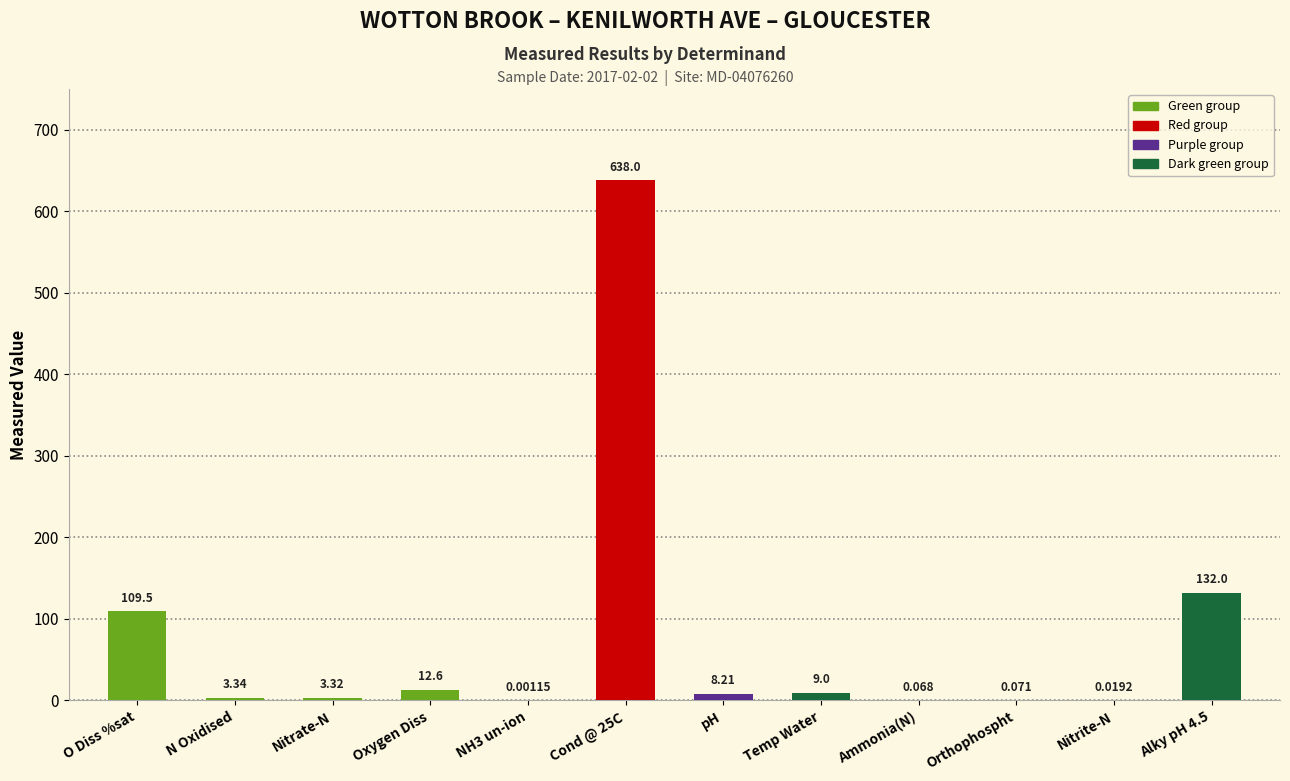

What is the difference between the values at Orthophospht and O Diss %sat?

109.4